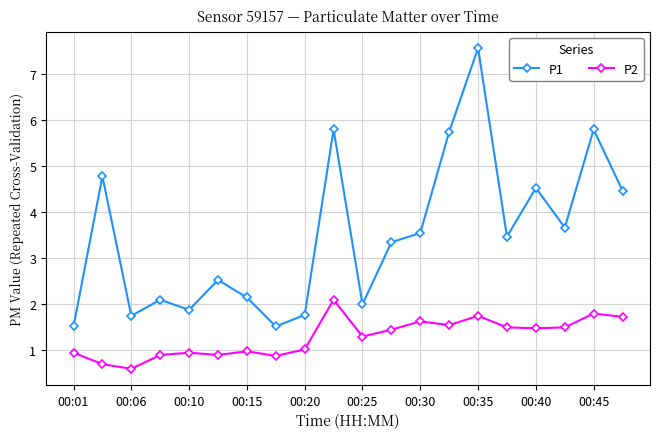

How many data points does each series have?

20